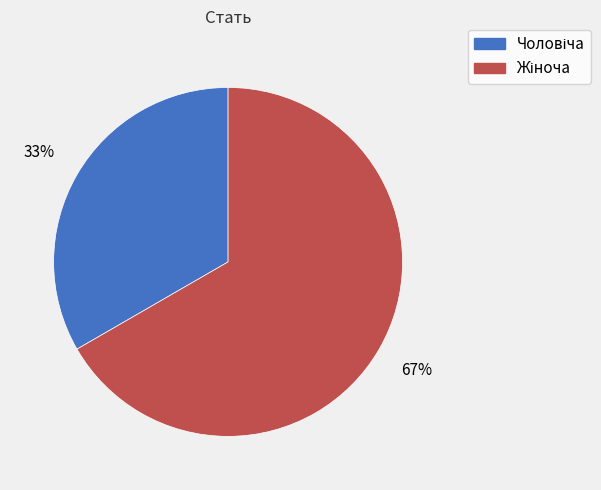

Is there a majority slice in this chart?

Yes